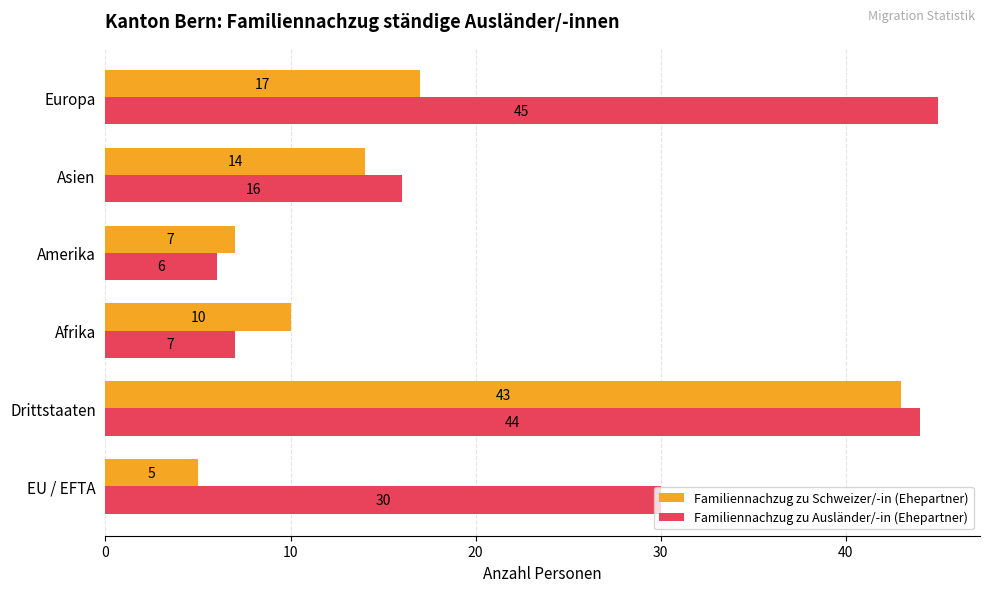

List the labels in order of Familiennachzug zu Ausländer/-in (Ehepartner) value, smallest first.

Amerika, Afrika, Asien, EU / EFTA, Drittstaaten, Europa